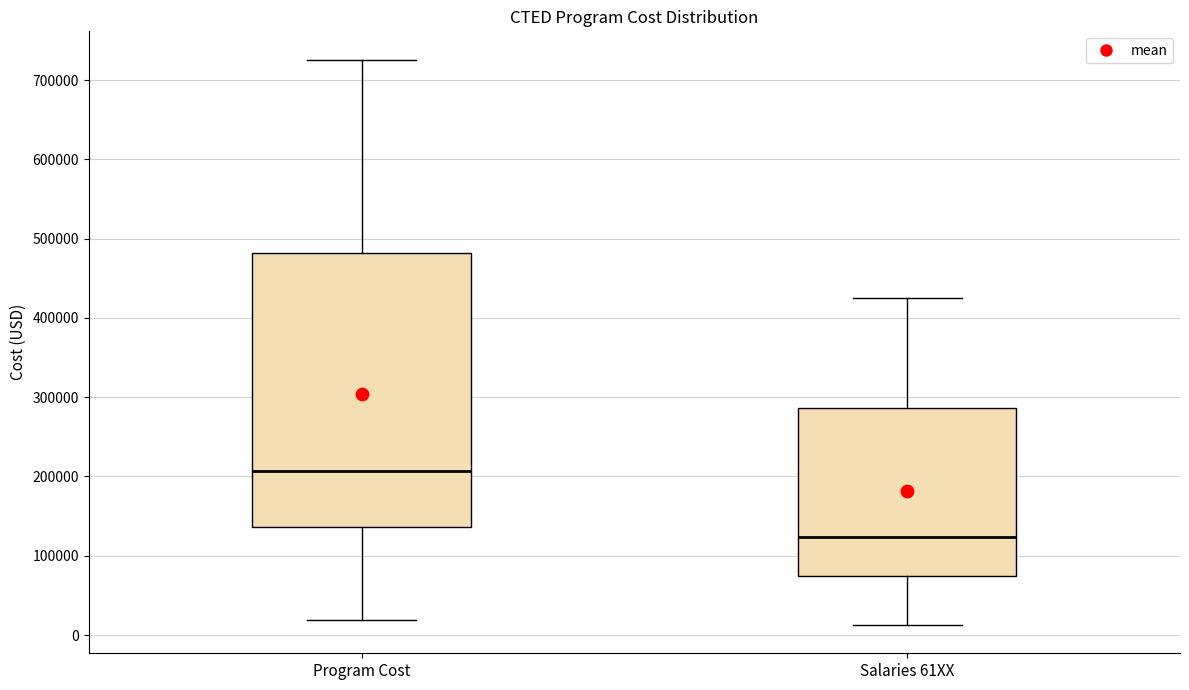

Which box has the highest median line?

Program Cost